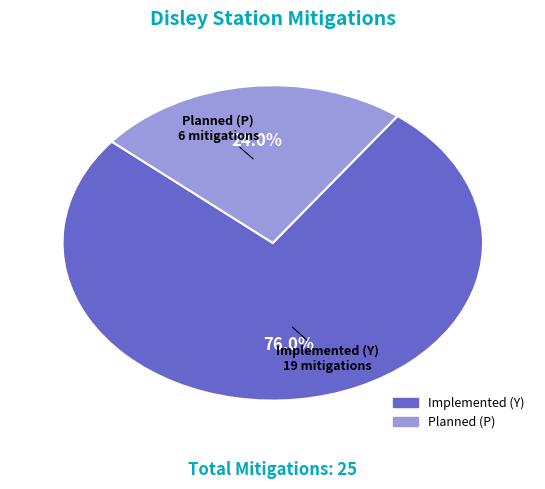

To the nearest percent, what portion does Implemented (Y) represent?

76%